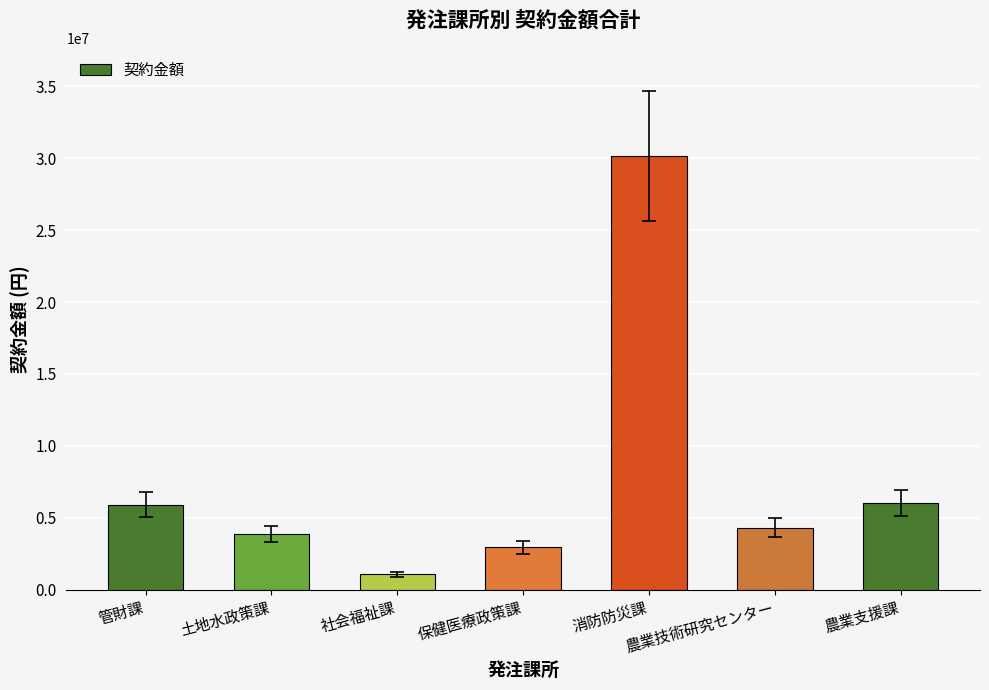

Which label corresponds to the smallest value in the chart?

社会福祉課